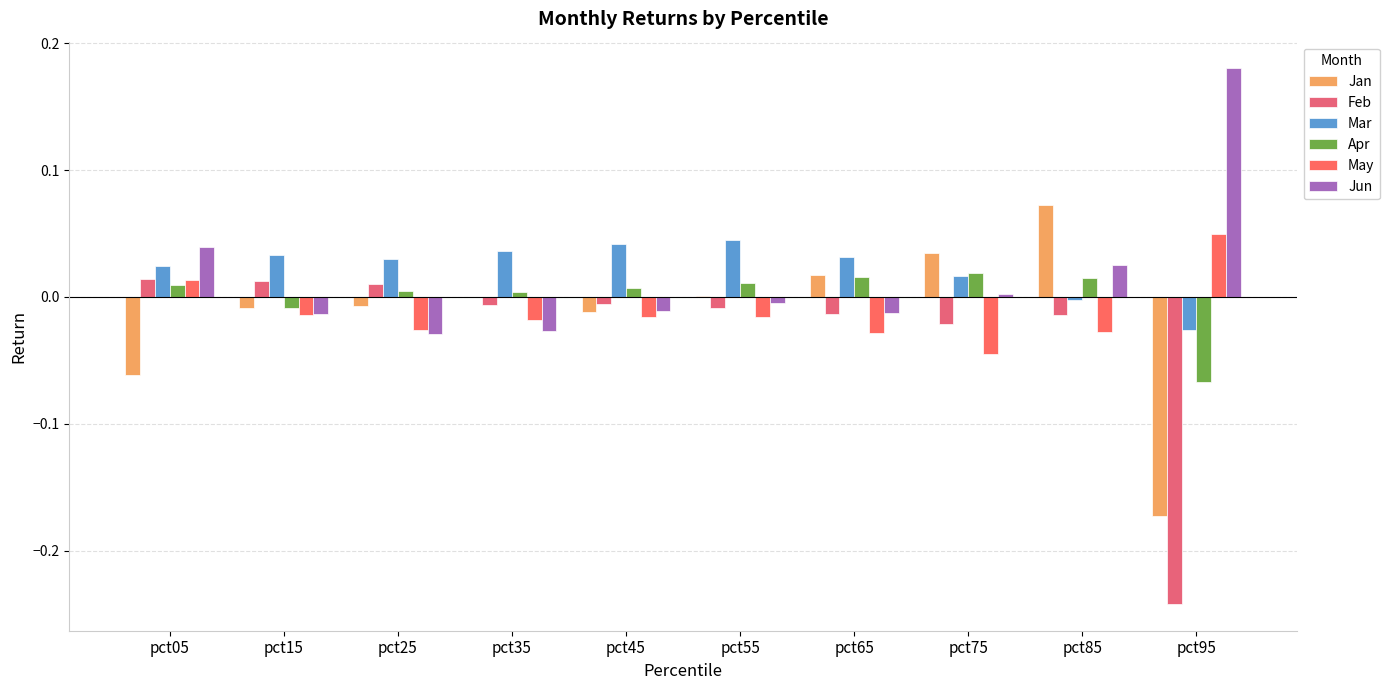

Which series has the largest range (max minus min)?

Feb